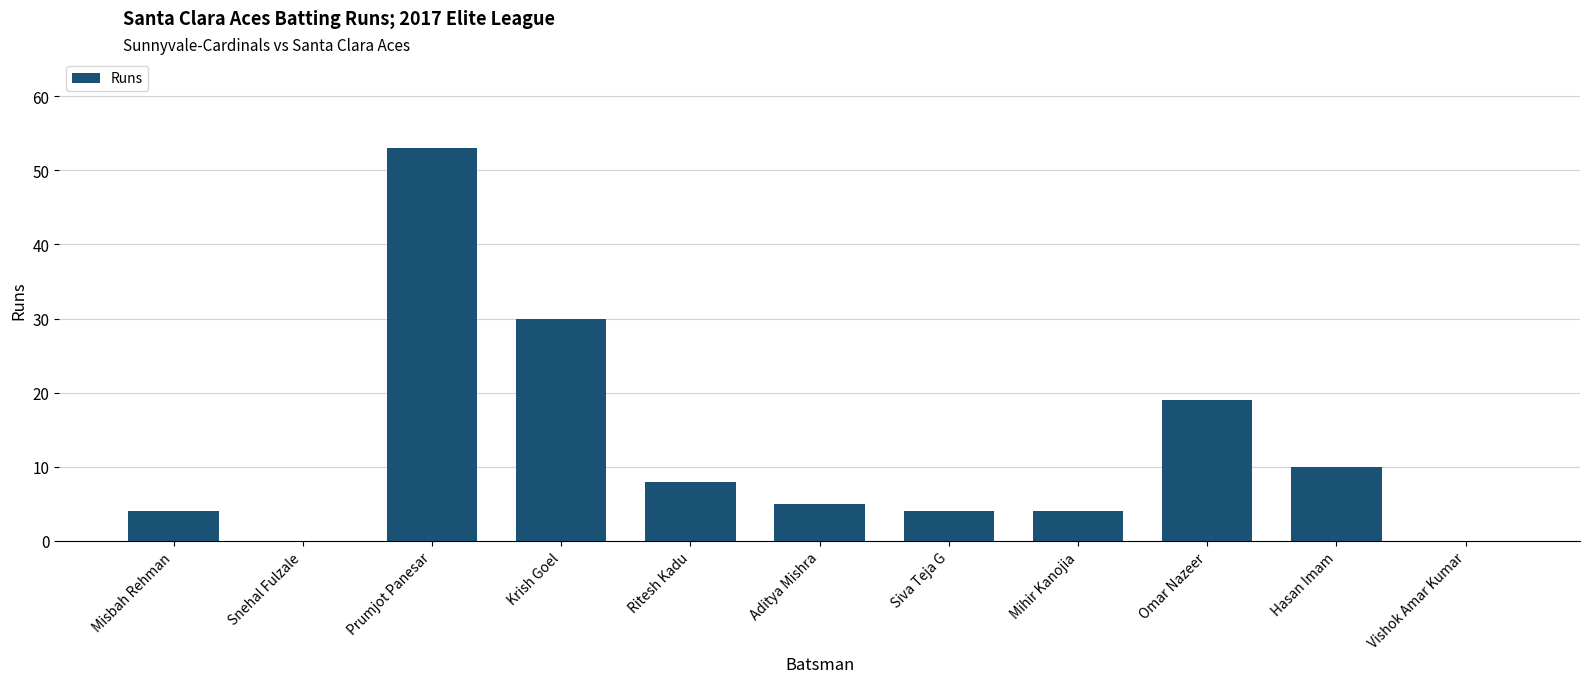

Approximately how many times larger is the value at Ritesh Kadu compared to Mihir Kanojia?

2.0